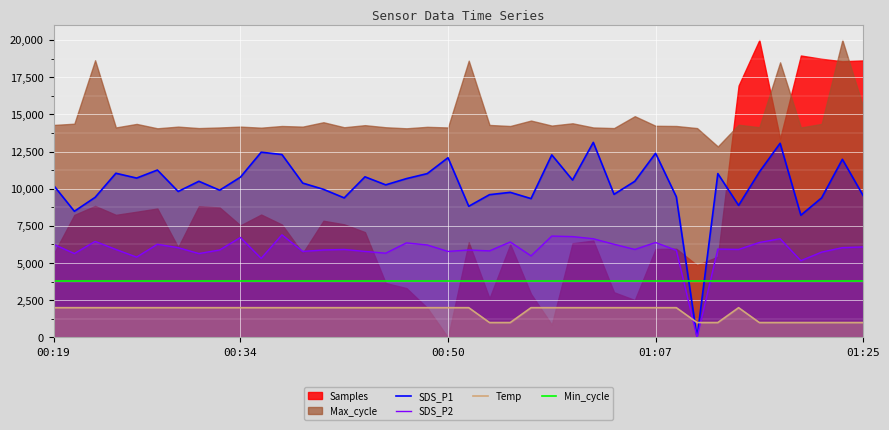

What is the label of the 35th point from the left?

34